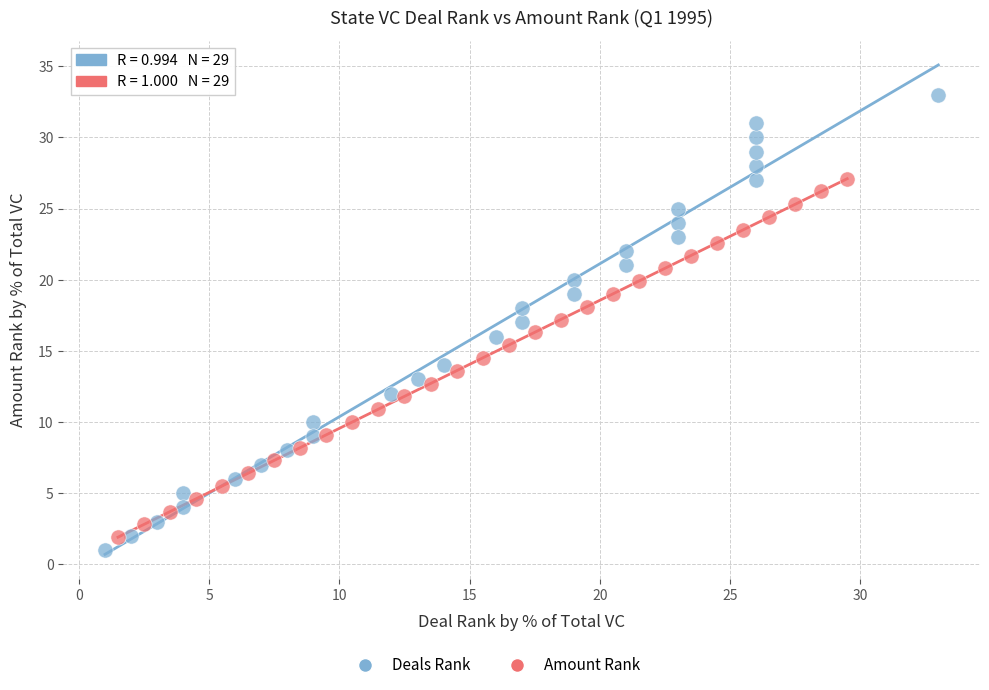

Which series has the widest spread of Y values?

Deals Rank